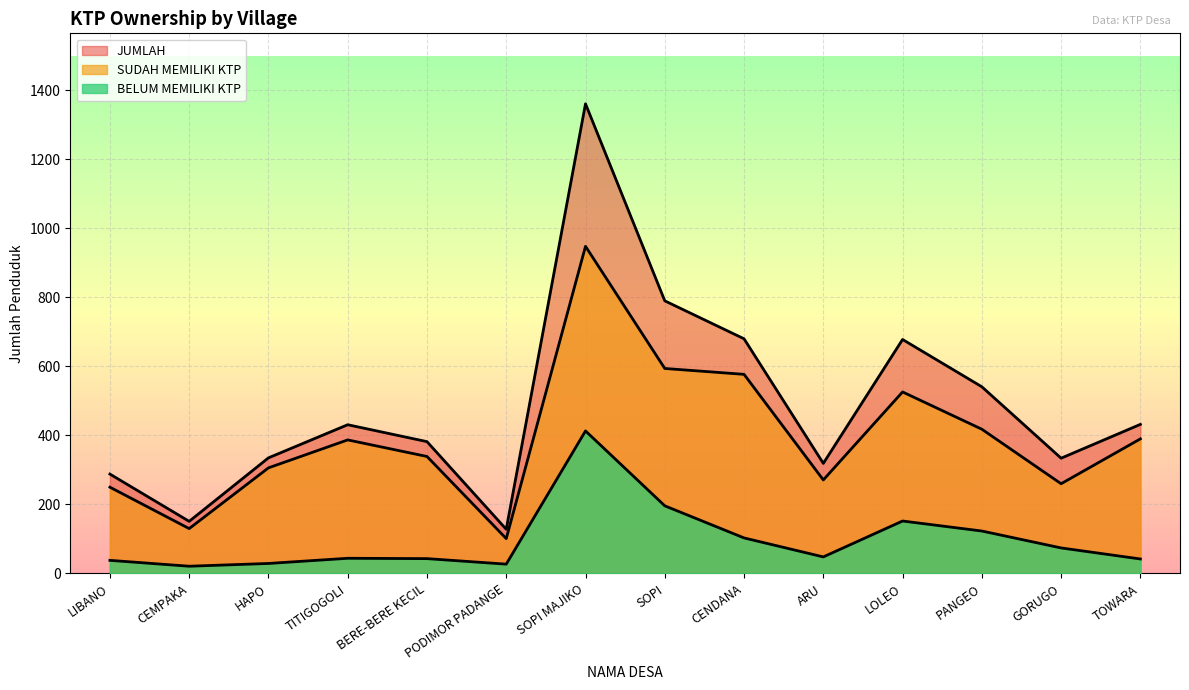

What is the spread (max minus min) of values at TOWARA?

390